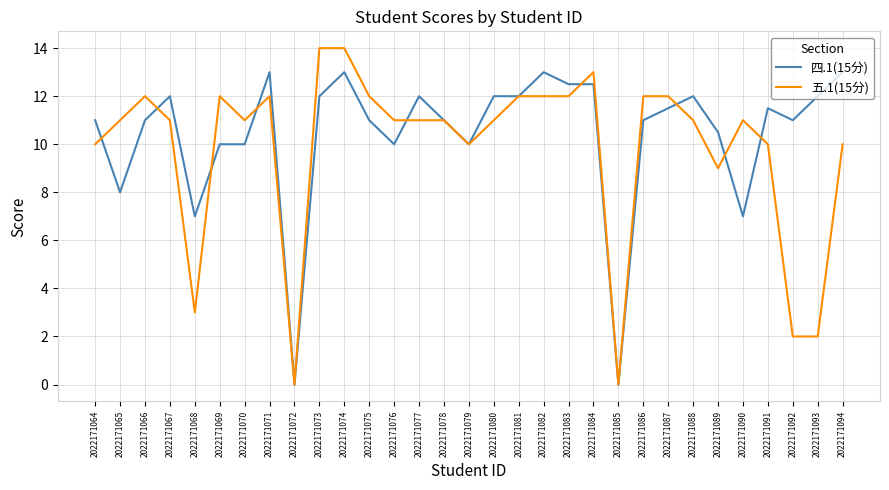

List the series in order of their overall mean, lowest first.

五.1(15分), 四.1(15分)